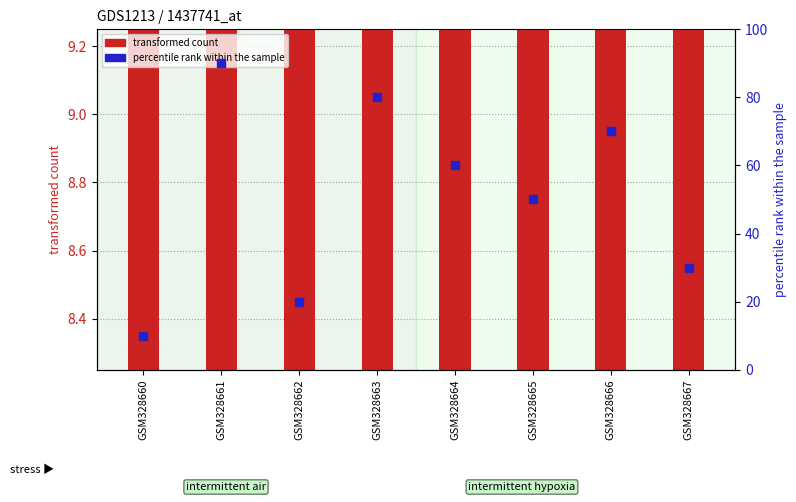

What is the total value across all series at GSM328661?

97